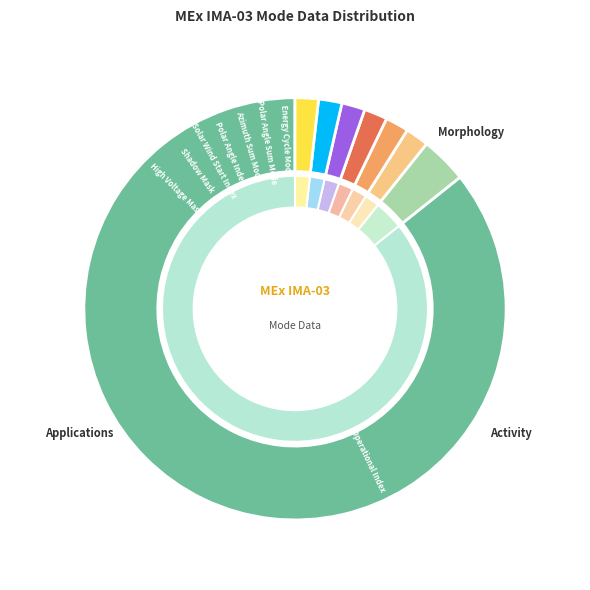

Count the number of slices in the pie.

8